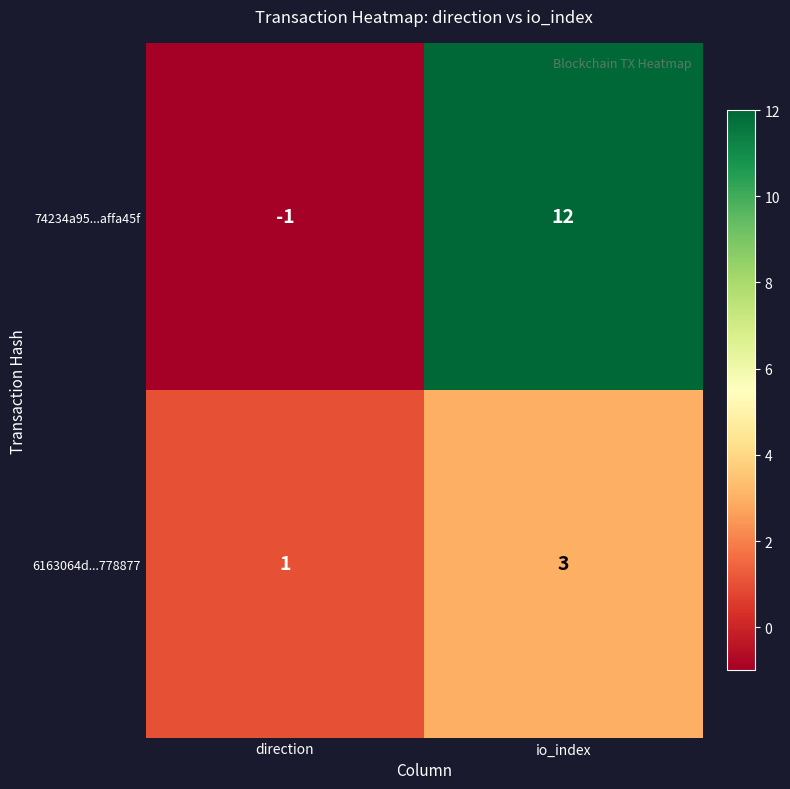

At which label is 74234a95...affa45f closest to 5?

direction